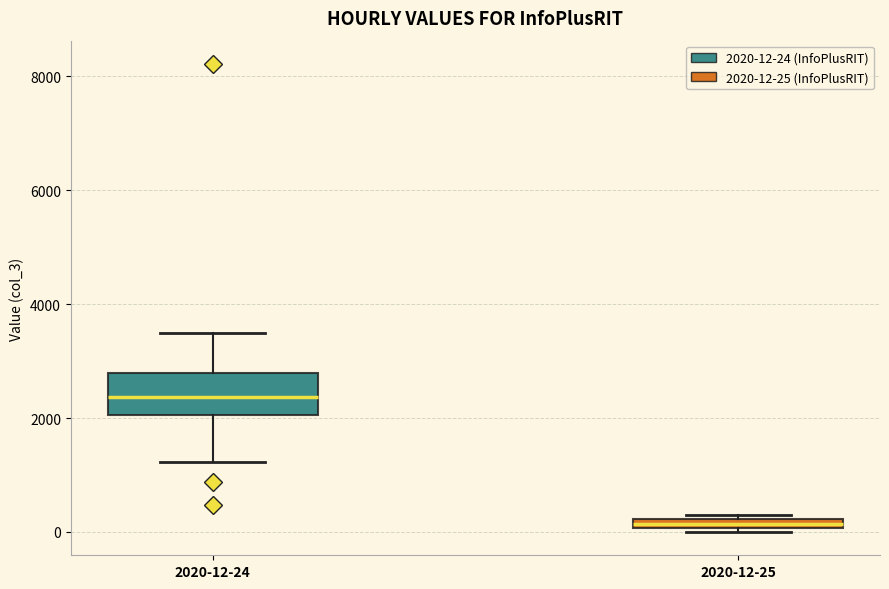

Where is the upper edge of the box for 2020-12-24 on the y-axis? The values are not printed on the chart, so give them approximately, as read against the axis.

2800